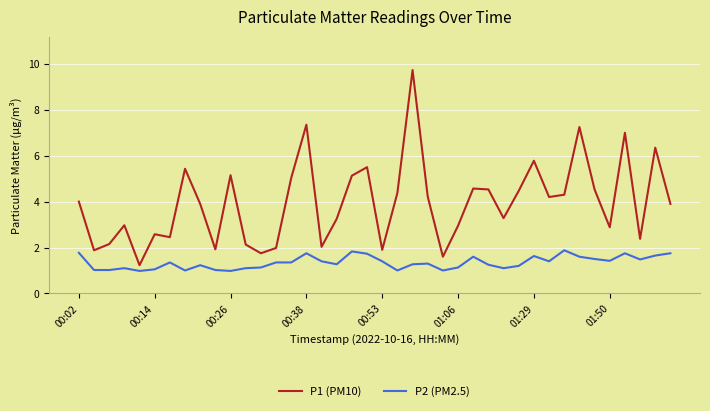

Which series has the largest range (max minus min)?

P1 (PM10)